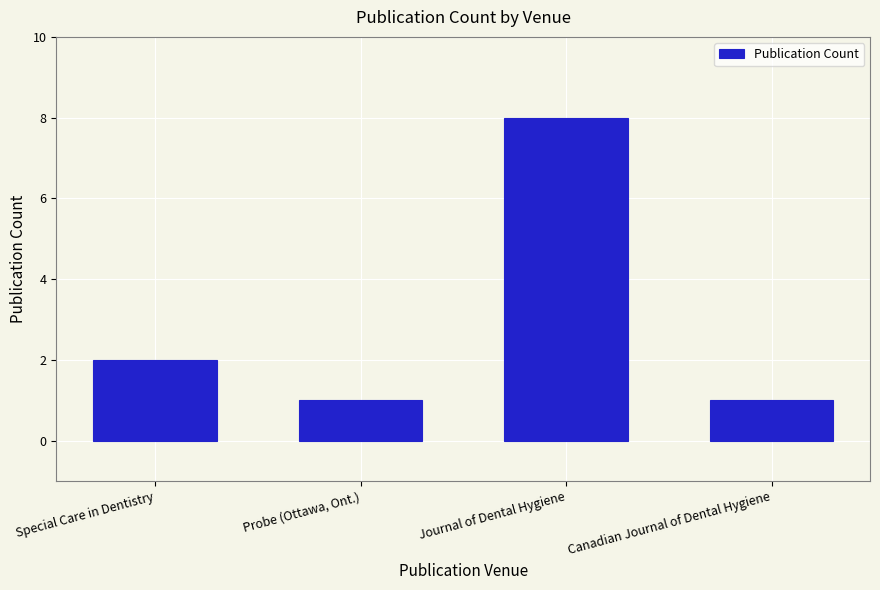

What is the minimum value shown in the chart?

1